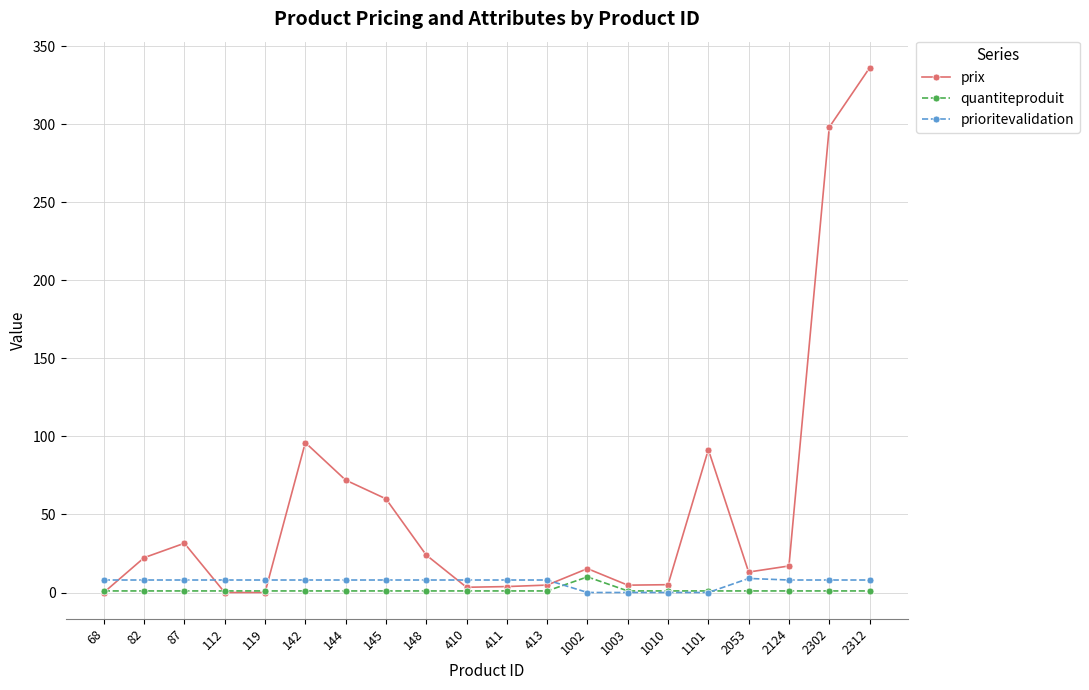

Which series changed the most between 148 and 2302?

prix